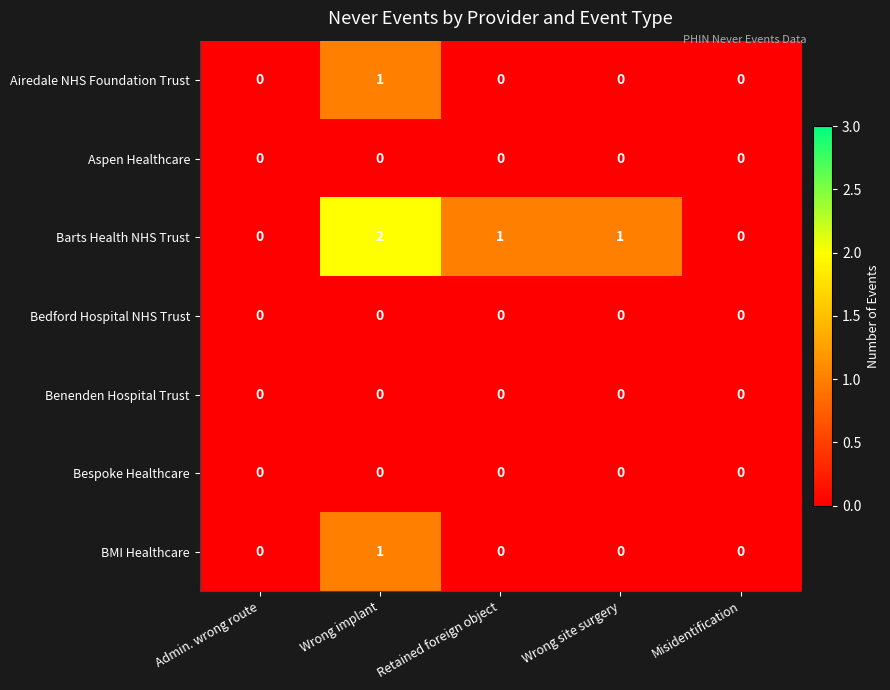

How many data points does each series have?

5